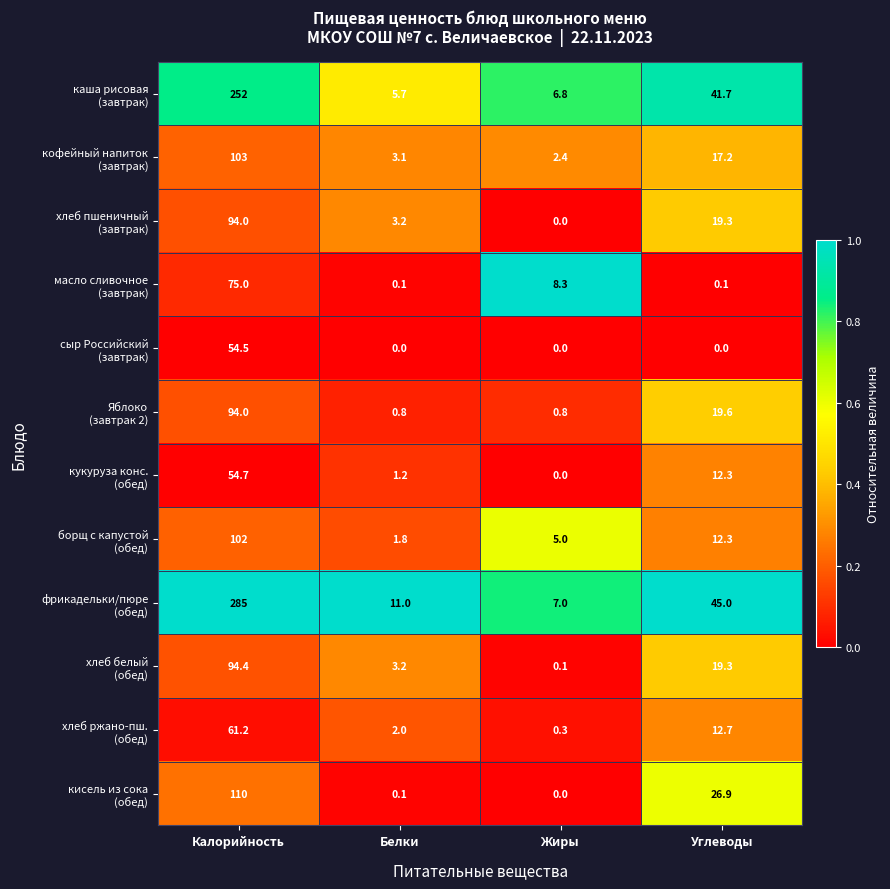

At which category is the sum across all series the highest?

Калорийность